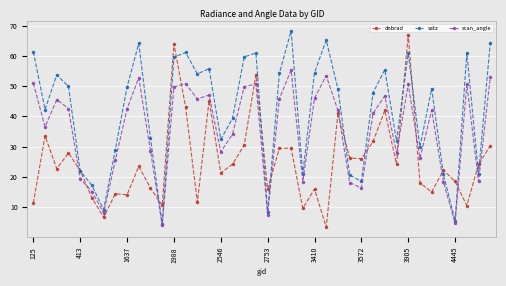

Which series has the largest total across all categories?

satz